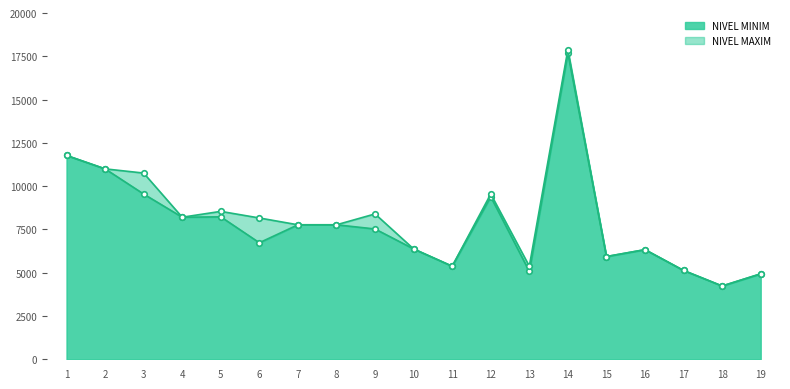

Is it true that NIVEL MAXIM equals 8326 at 19?

False